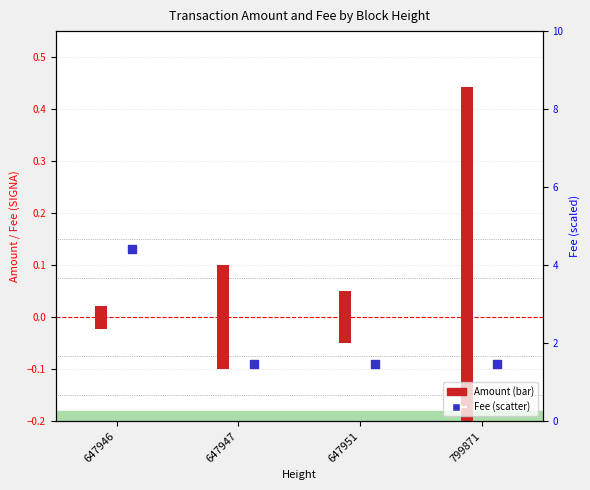

Which series has the largest Y range (max minus min)?

Fee (scaled)